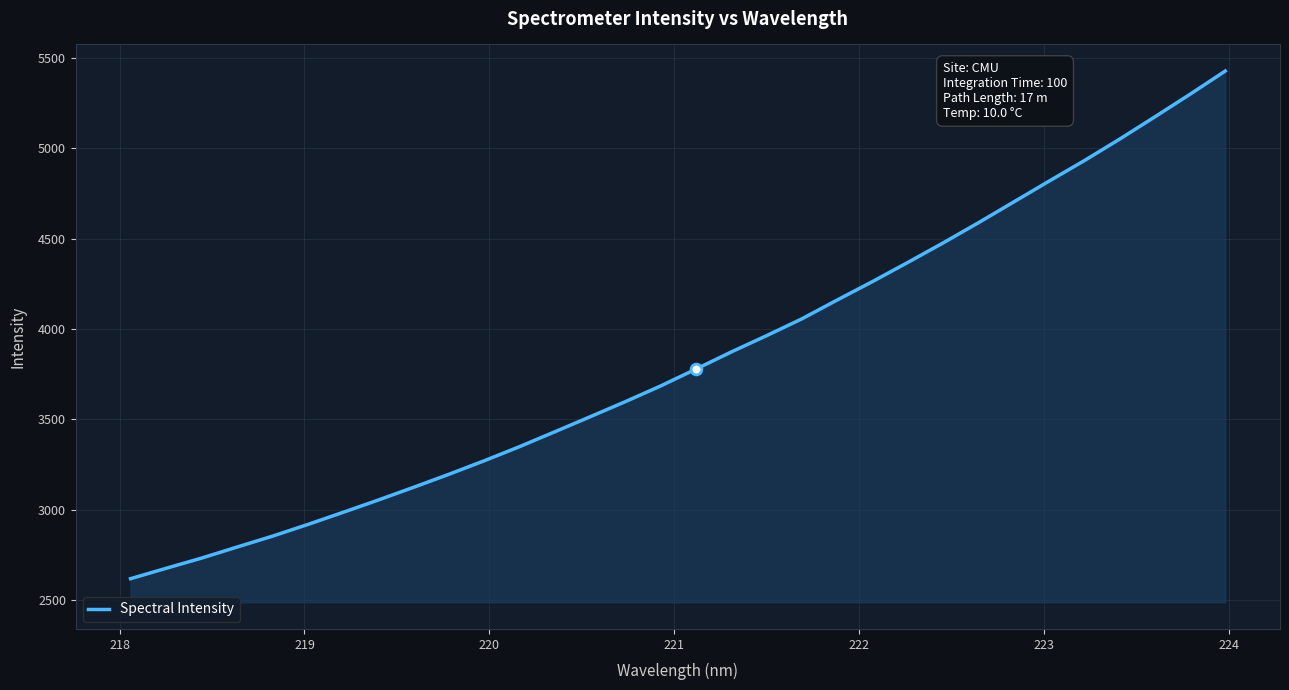

What is the difference between the maximum and minimum values?

2806.7